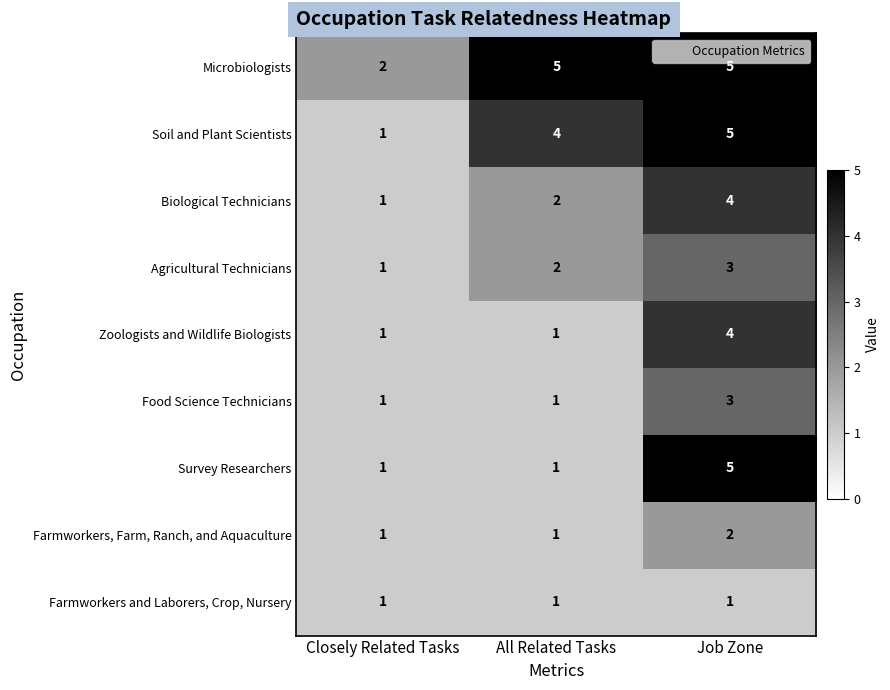

Reading left to right, list all the values displayed in this chart.

Microbiologists: Closely Related Tasks=2	All Related Tasks=5	Job Zone=5
Soil and Plant Scientists: Closely Related Tasks=1	All Related Tasks=4	Job Zone=5
Biological Technicians: Closely Related Tasks=1	All Related Tasks=2	Job Zone=4
Agricultural Technicians: Closely Related Tasks=1	All Related Tasks=2	Job Zone=3
Zoologists and Wildlife Biologists: Closely Related Tasks=1	All Related Tasks=1	Job Zone=4
Food Science Technicians: Closely Related Tasks=1	All Related Tasks=1	Job Zone=3
Survey Researchers: Closely Related Tasks=1	All Related Tasks=1	Job Zone=5
Farmworkers, Farm, Ranch, and Aquaculture: Closely Related Tasks=1	All Related Tasks=1	Job Zone=2
Farmworkers and Laborers, Crop, Nursery: Closely Related Tasks=1	All Related Tasks=1	Job Zone=1